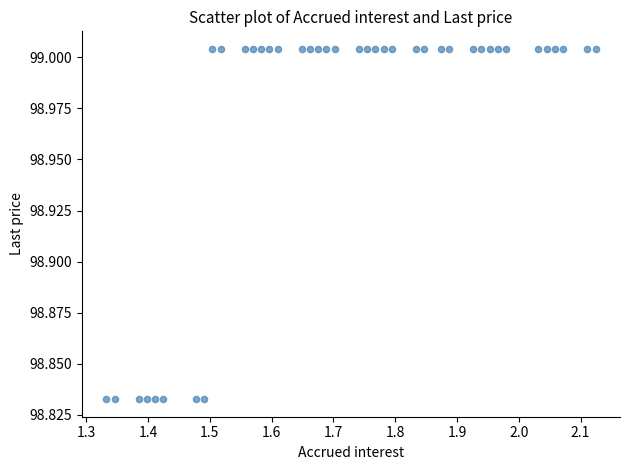

What is the range of X values (max minus min)?

0.8